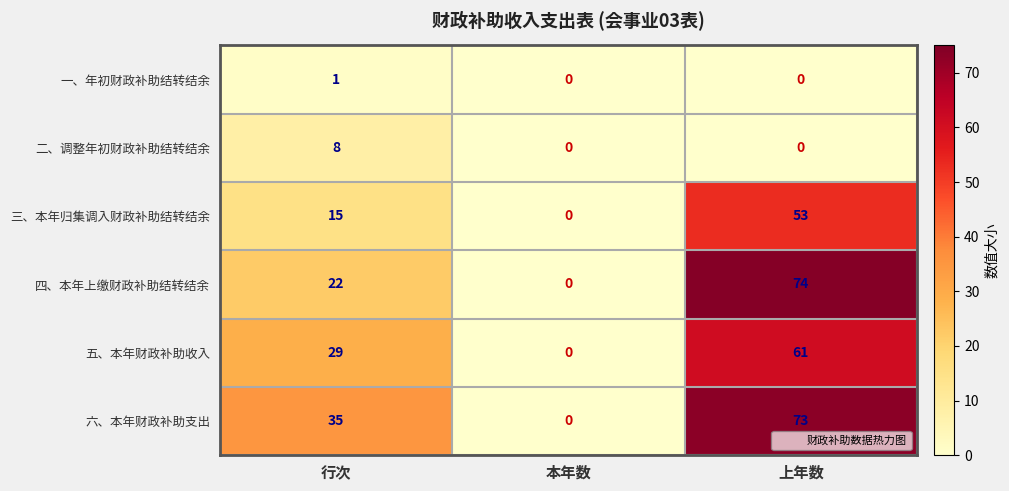

True or false: 一、年初财政补助结转结余 has a value of 1 at 行次.

True